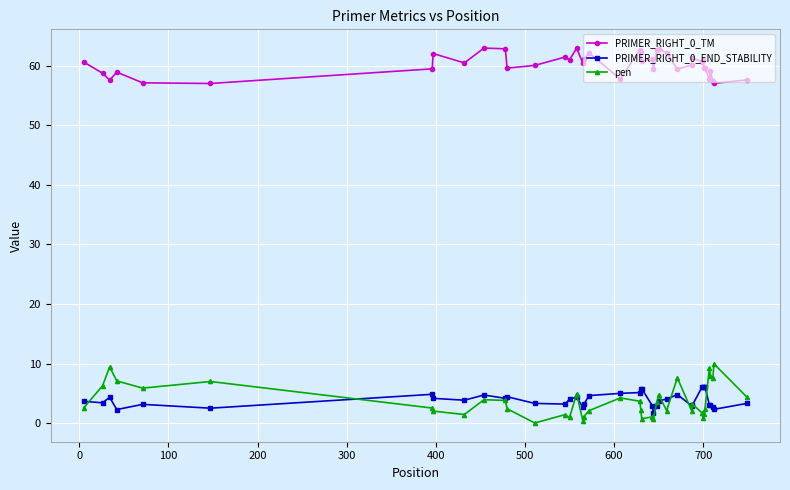

What is the highest value of the pen series?

10.0